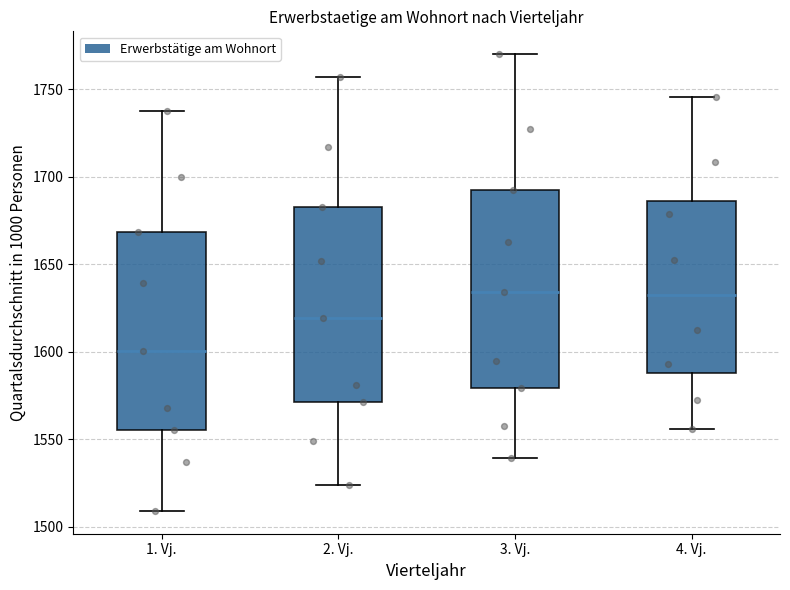

Where does the upper whisker of the box for 3. Vj. end on the y-axis? The values are not printed on the chart, so give them approximately, as read against the axis.

1770